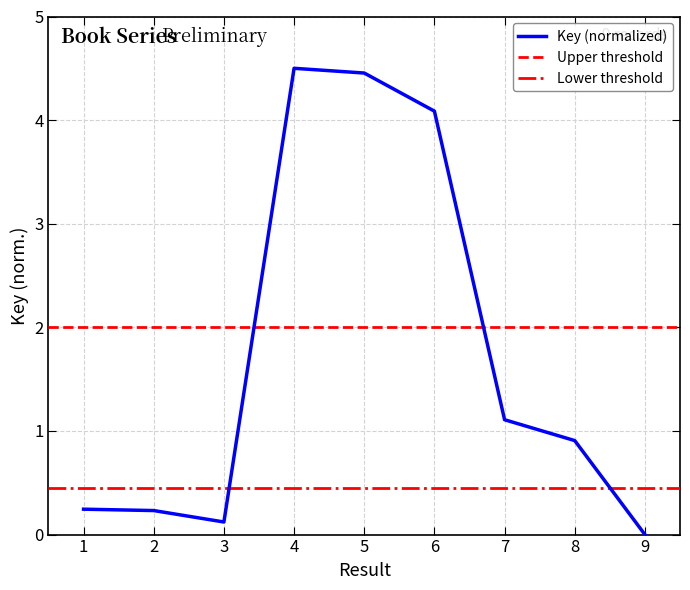

Reading left to right, extract all data points from this chart.

1=0.2	2=0.2	3=0.1	4=4.5	5=4.5	6=4.1	7=1.1	8=0.9	9=0.0